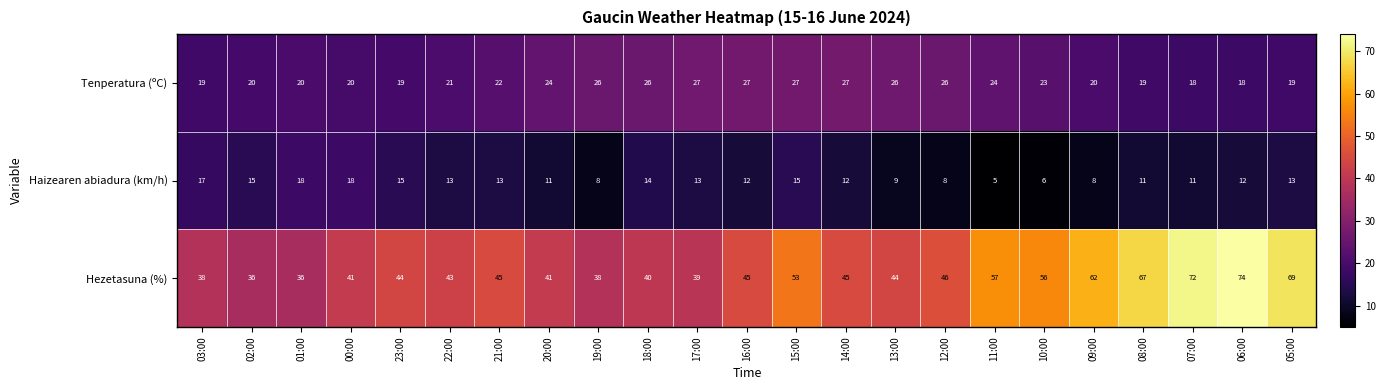

Is it true that Hezetasuna (%) equals 52 at 06:00?

False